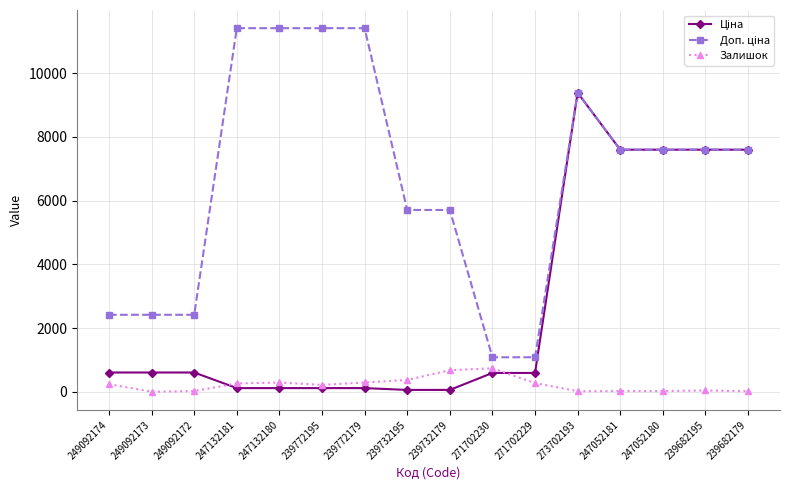

What is the spread (max minus min) of values at 271702230?

491.7